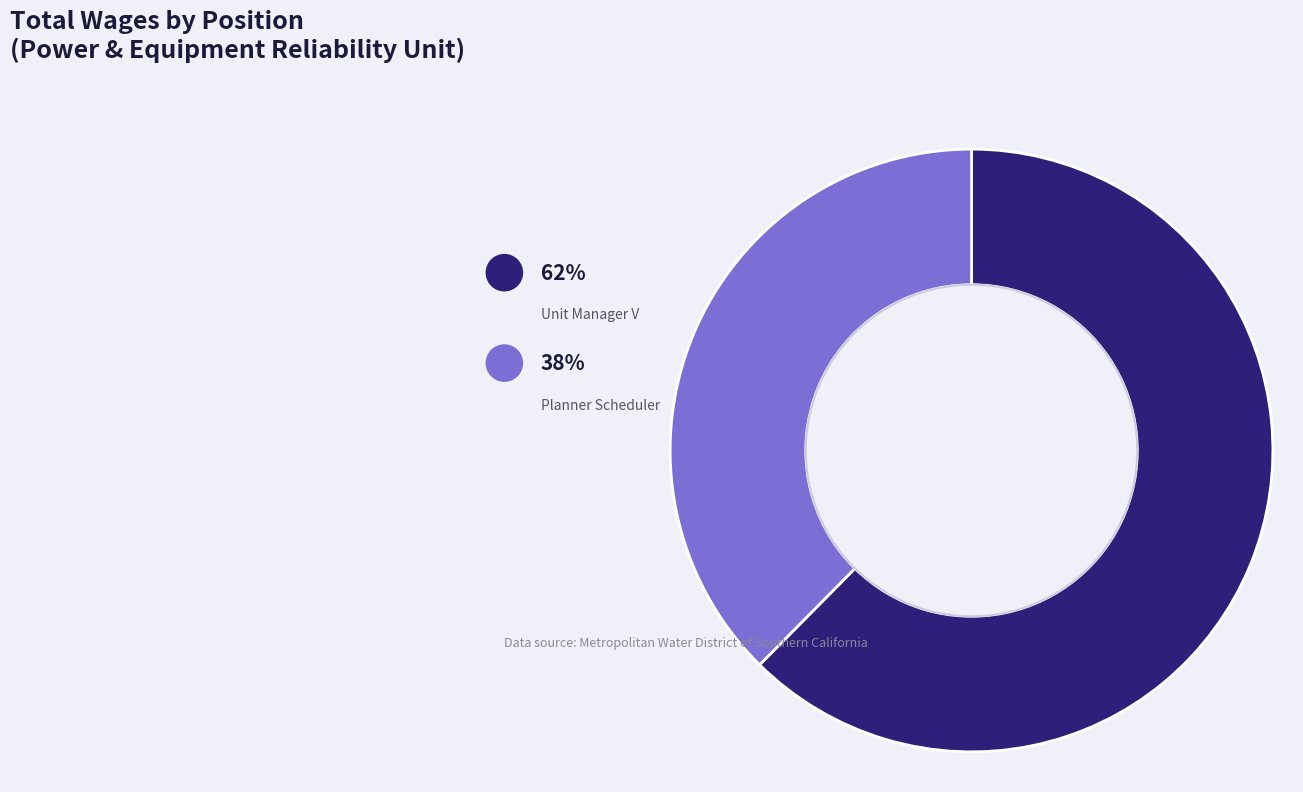

To the nearest percent, what is the combined percentage of Planner Scheduler and Unit Manager V?

100%